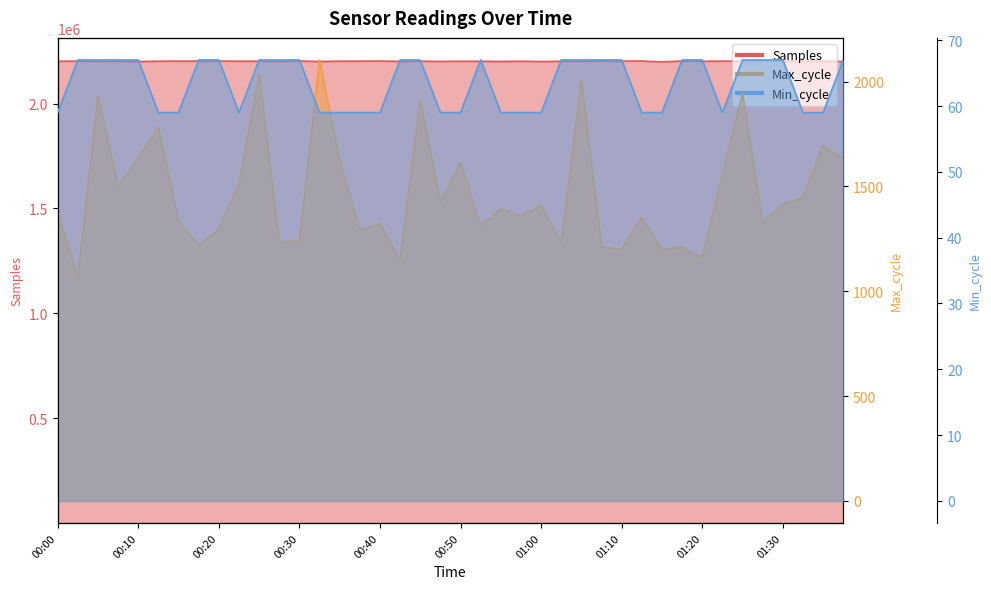

What is the label of the 30th point from the left?

01:13